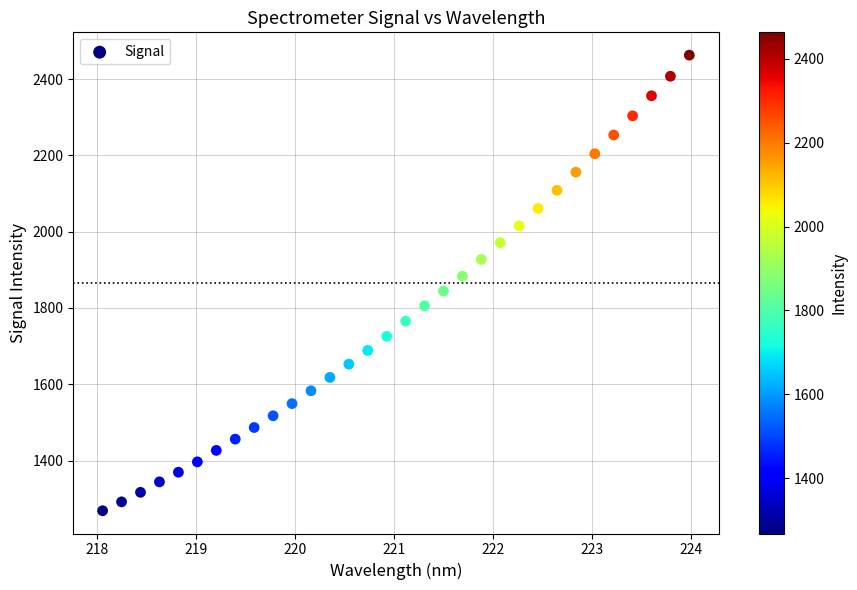

What is the range of Y values (max minus min)?

1193.9